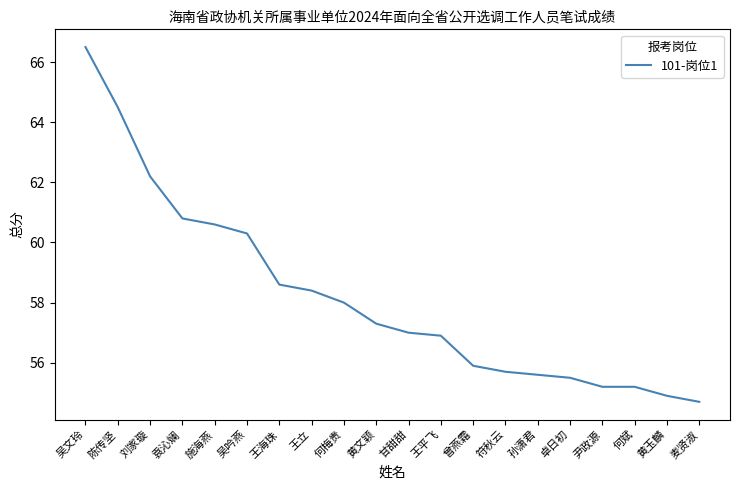

Reading left to right, list all the values displayed in this chart.

66.5	64.5	62.2	60.8	60.6	60.3	58.6	58.4	58.0	57.3	57.0	56.9	55.9	55.7	55.6	55.5	55.2	55.2	54.9	54.7